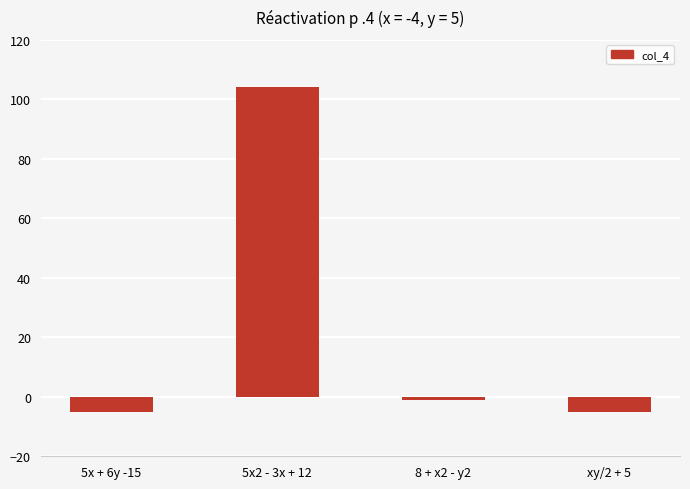

What is the greatest value displayed?

104